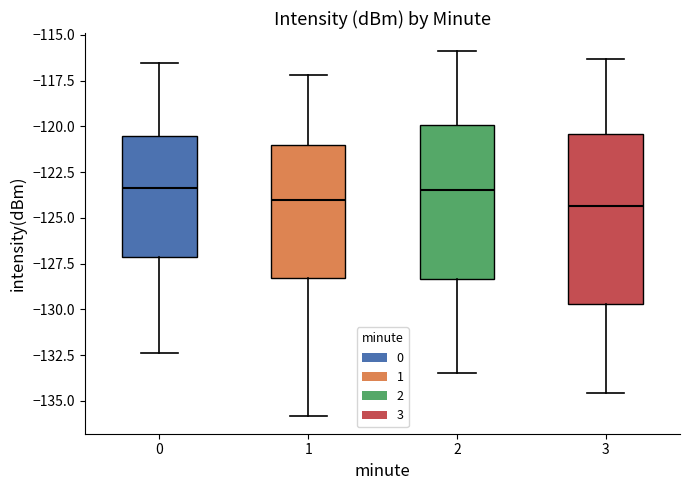

Reading left to right, read every box against the y-axis: the position of its median line, the range the box covers, and the ends of its whiskers. The values are not printed on the chart, so give them approximately, as read against the axis.

0: median -123.5, box -127.0 to -120.5, whiskers -132.5 to -116.5
1: median -124.0, box -128.5 to -121.0, whiskers -136.0 to -117.0
2: median -123.5, box -128.5 to -120.0, whiskers -133.5 to -116.0
3: median -124.5, box -129.5 to -120.5, whiskers -134.5 to -116.5